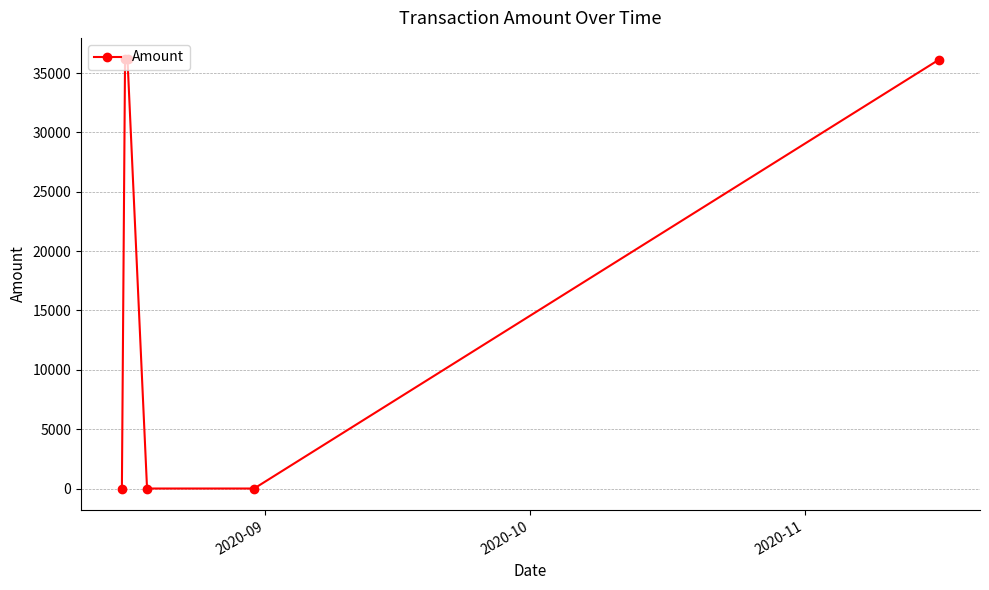

What is the average value?

18074.5